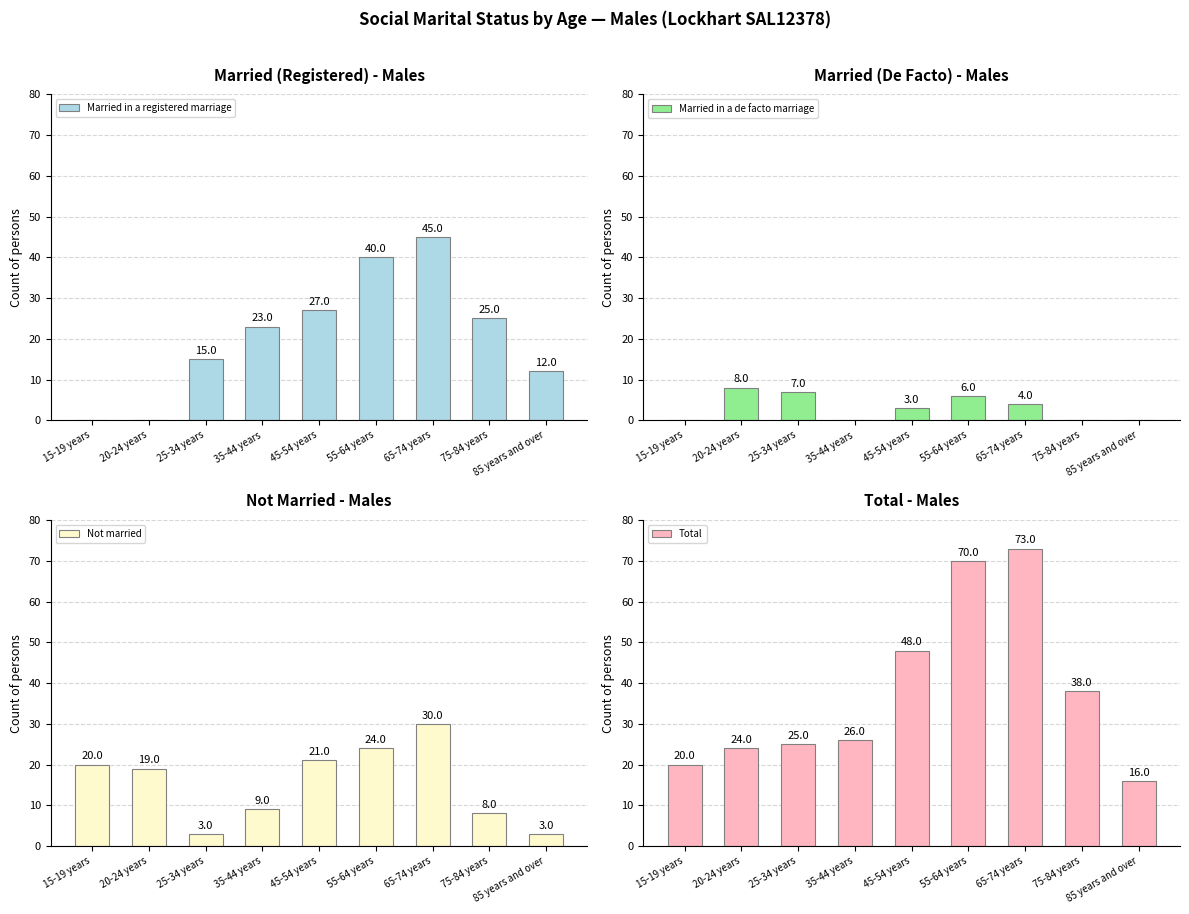

Rank the series by their average value, from lowest to highest.

Married in a de facto marriage, Not married, Married in a registered marriage, Total